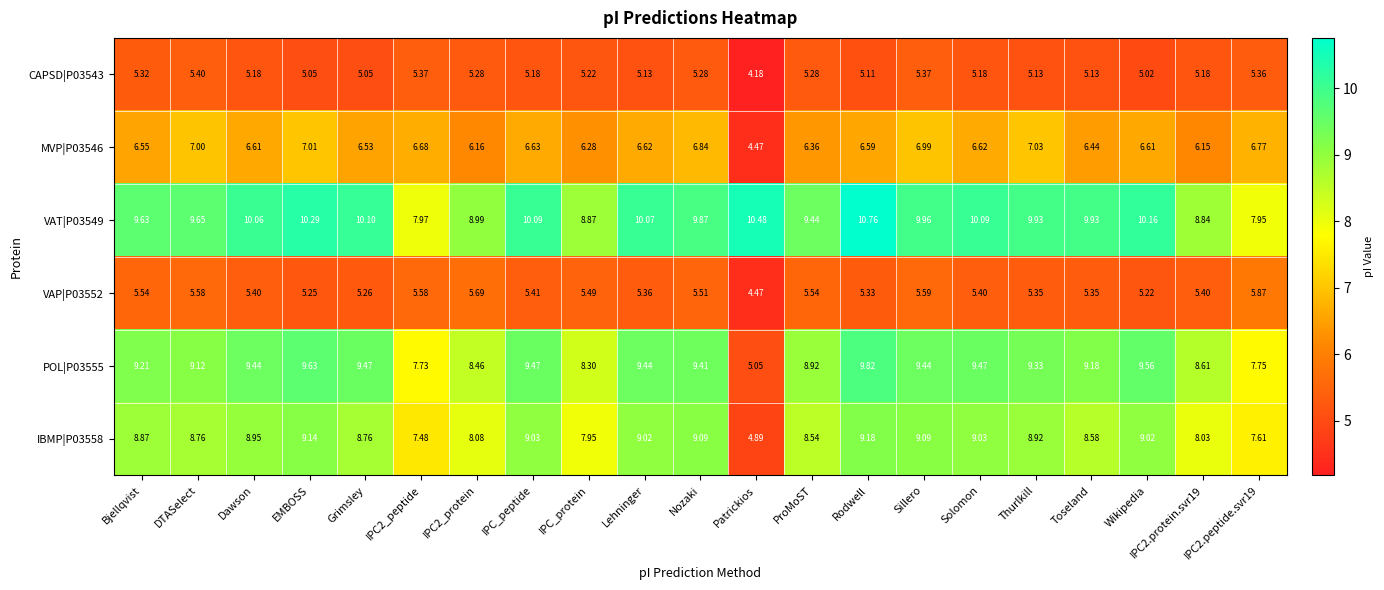

What is the total value across all series at Wikipedia?

45.6